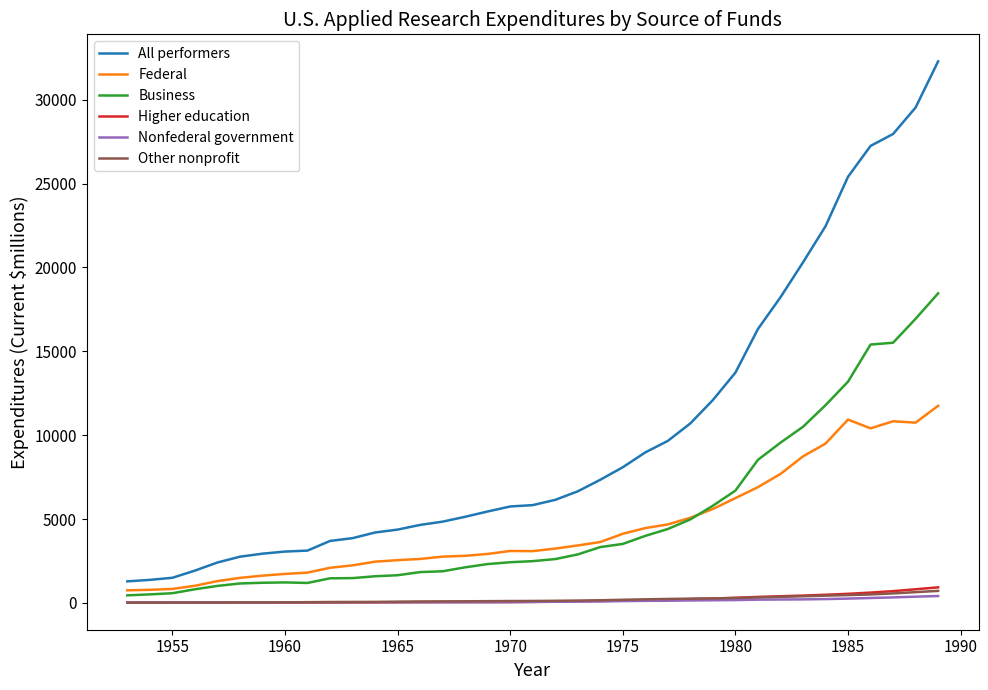

Which series has the largest total across all categories?

All performers